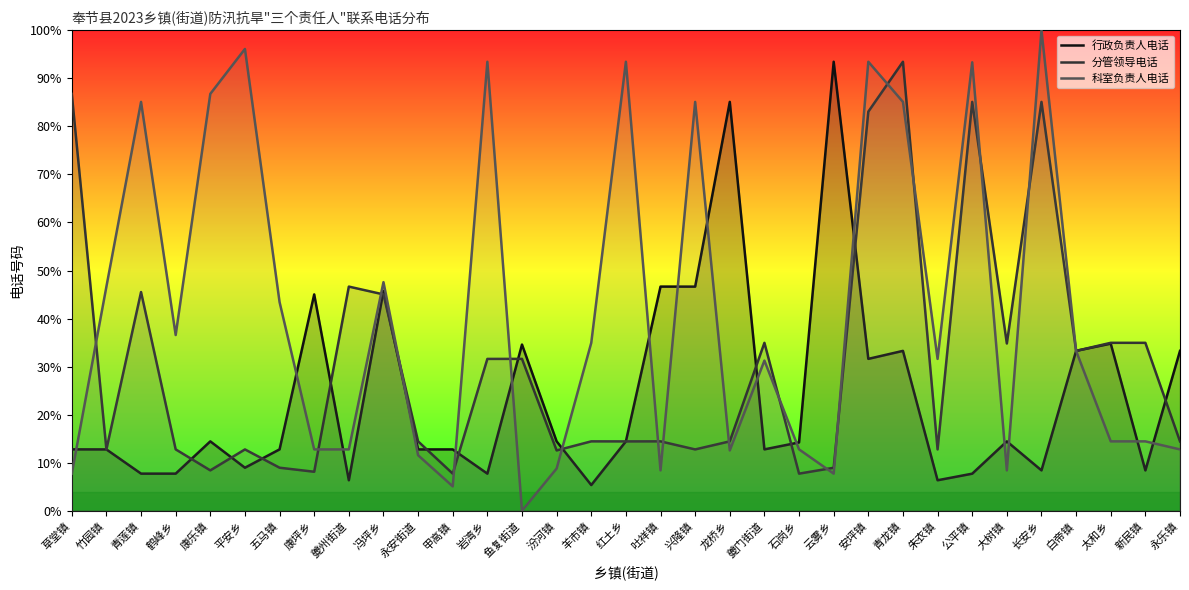

How many intersections are there between 行政负责人电话 and 科室负责人电话?

18